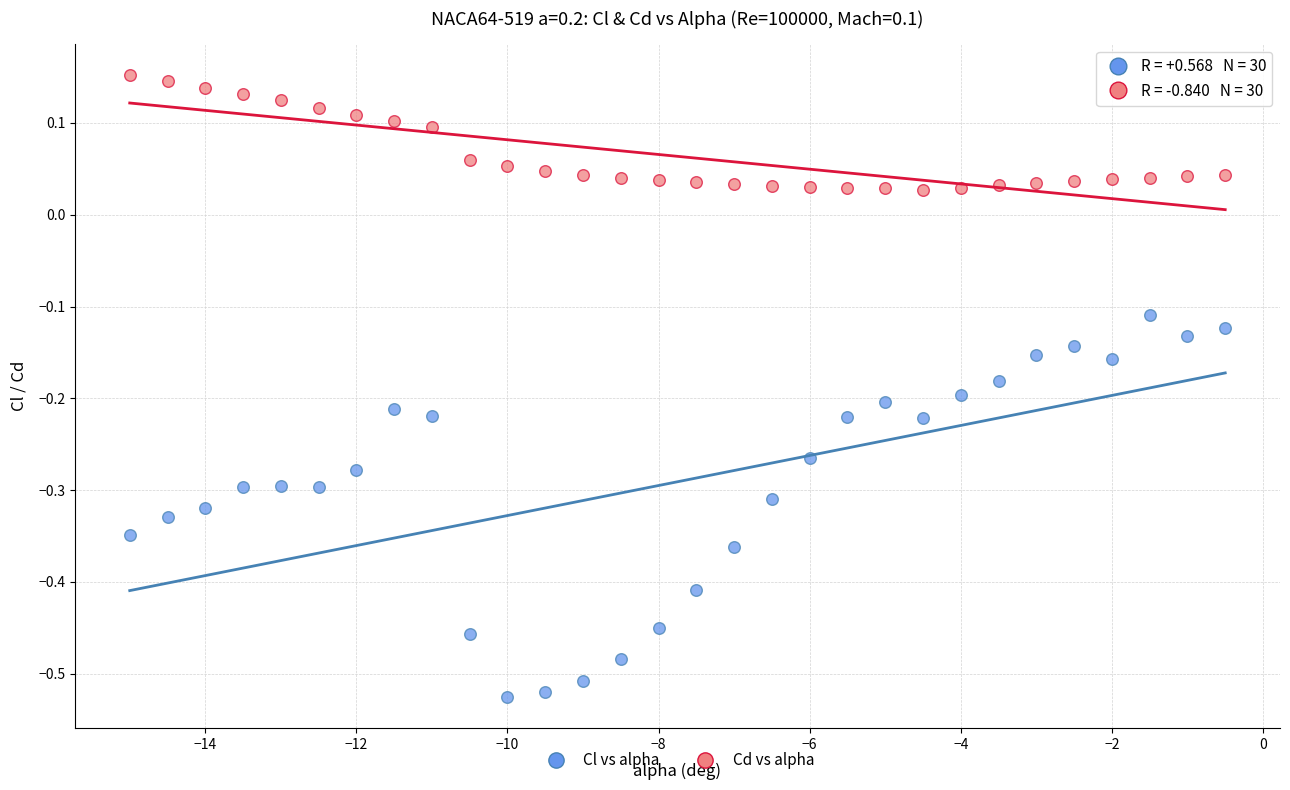

Across all data points, what is the range of Y values (max minus min)?

0.7